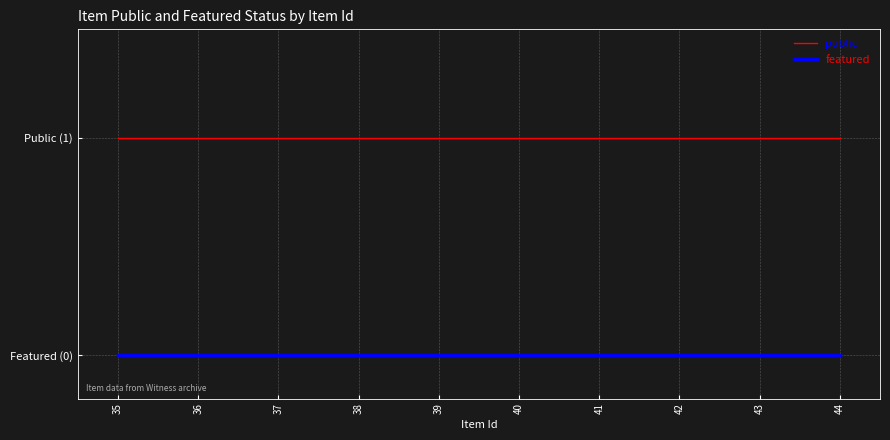

Reading left to right, list all the values displayed in this chart.

public: 35=1	36=1	37=1	38=1	39=1	40=1	41=1	42=1	43=1	44=1
featured: 35=0	36=0	37=0	38=0	39=0	40=0	41=0	42=0	43=0	44=0